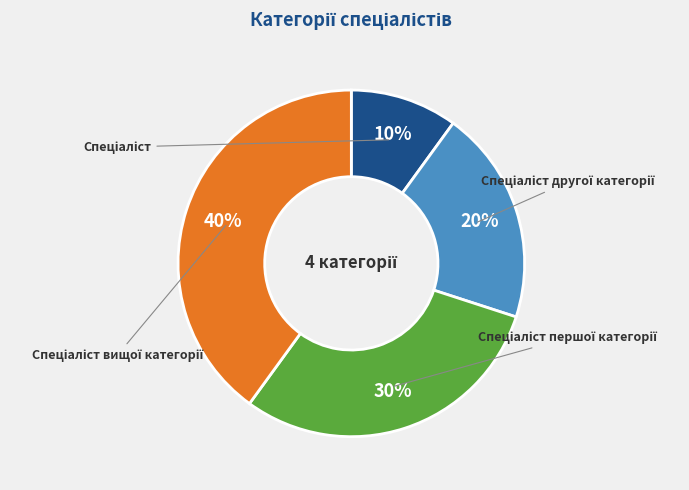

To the nearest percent, what is the average slice percentage?

25%